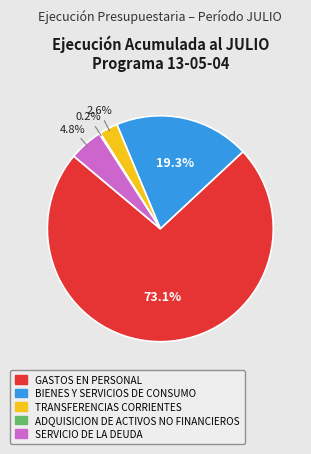

Which slice is the largest?

GASTOS EN PERSONAL